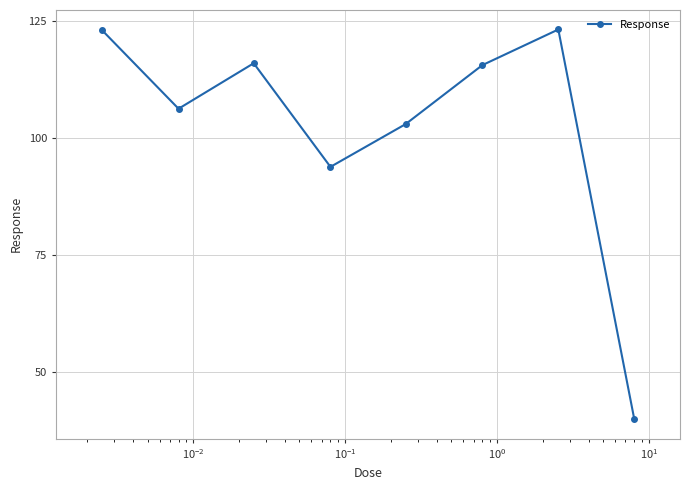

What is the smallest value displayed?

40.0